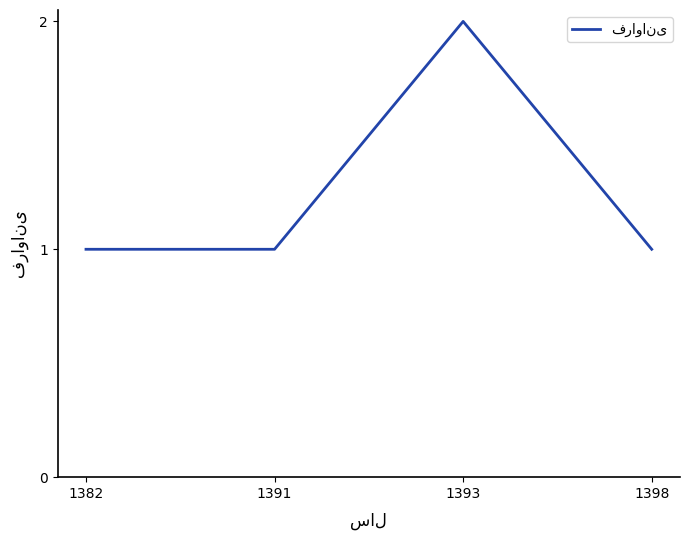

Is this an area chart (filled region under the line)?

No